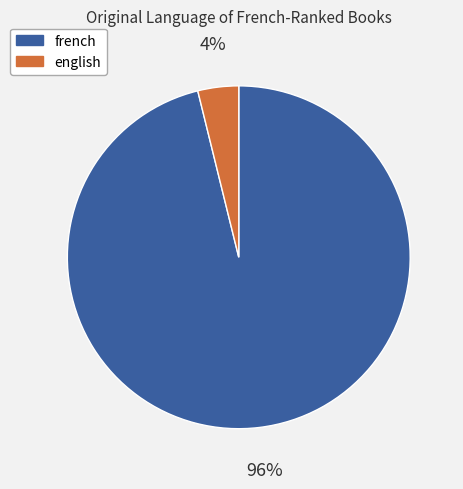

Between french and english, which is larger?

french